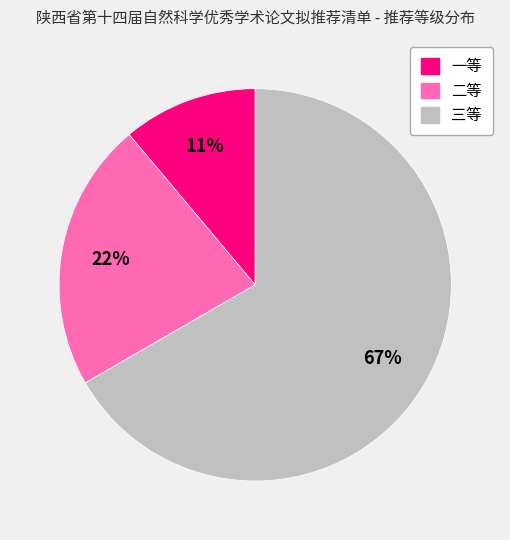

What is the majority slice?

三等